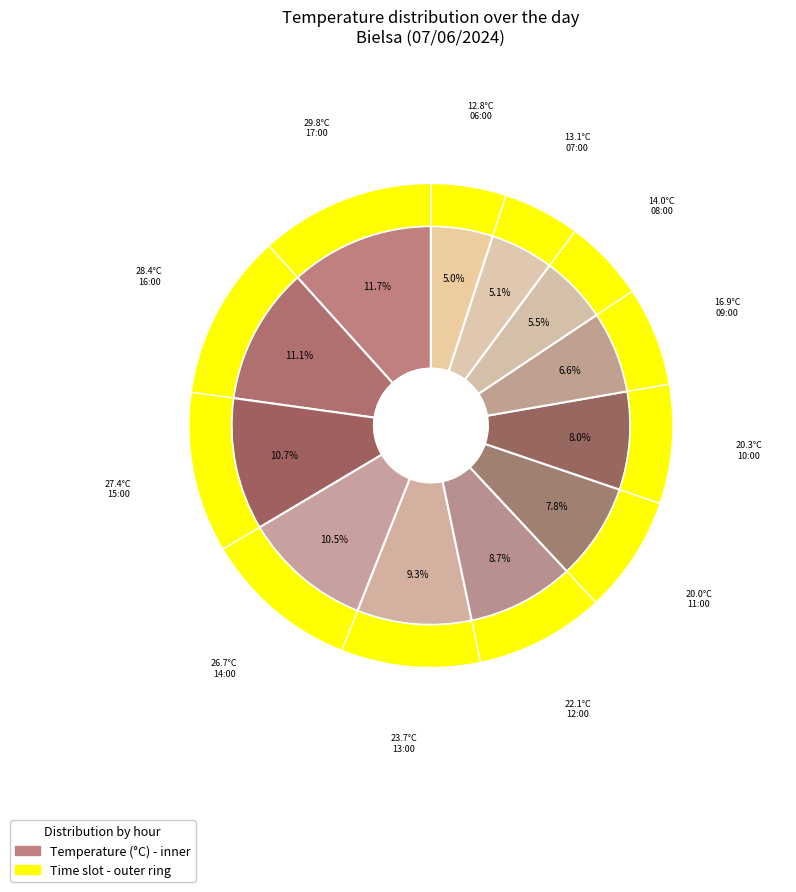

Count the number of slices in the pie.

12